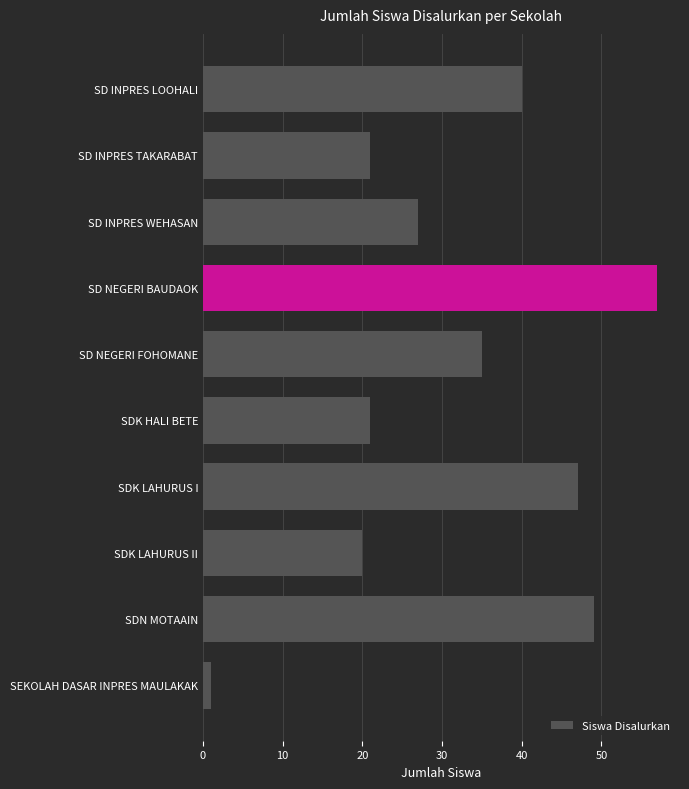

What is the minimum value shown in the chart?

1